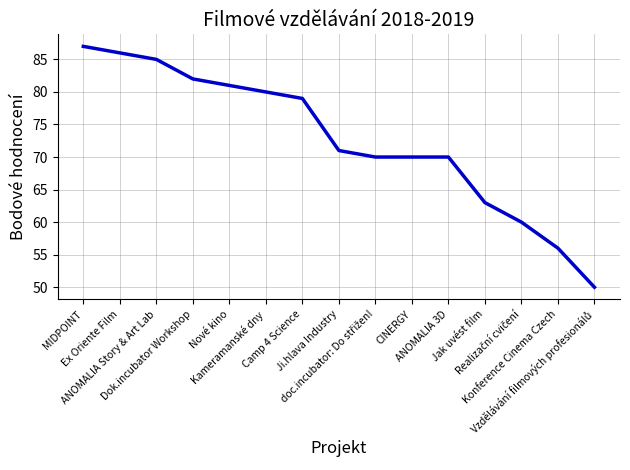

What is the greatest value displayed?

87